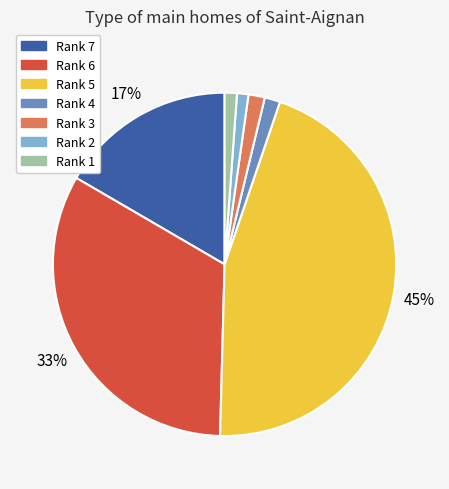

To the nearest percent, what percentage of the pie is Rank 5?

45%